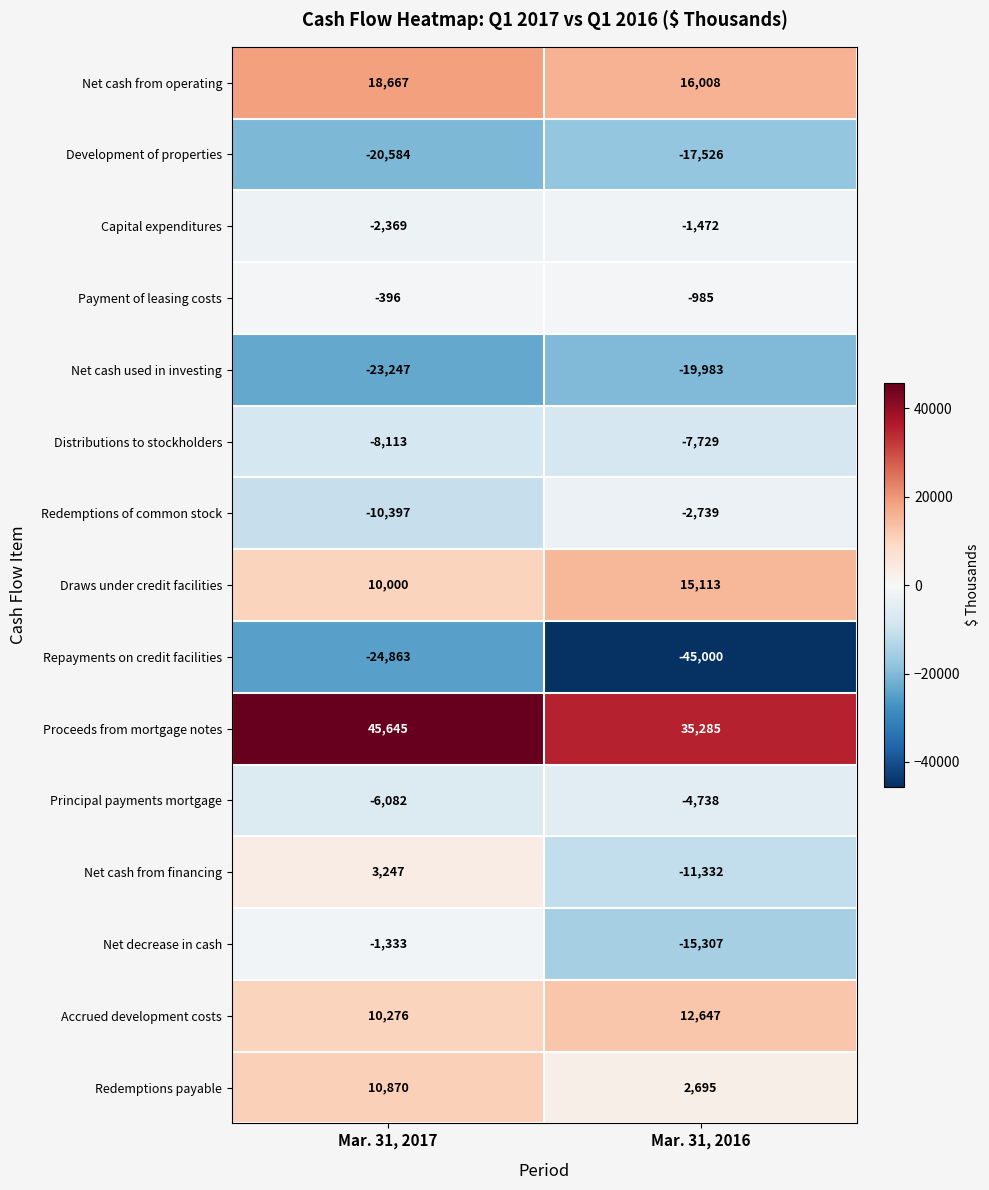

What is the sum of the Principal payments mortgage values at Mar. 31, 2016 and Mar. 31, 2017?

-10820